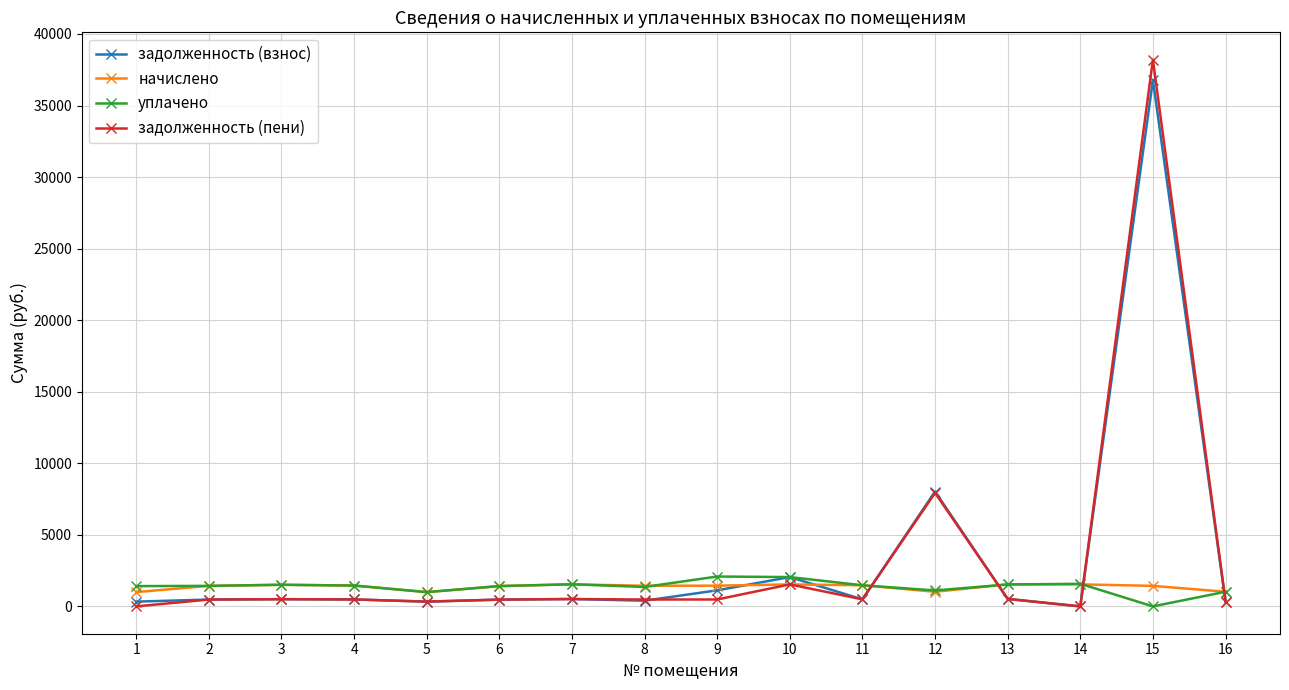

How many values in the задолженность (взнос) series exceed 491?

8